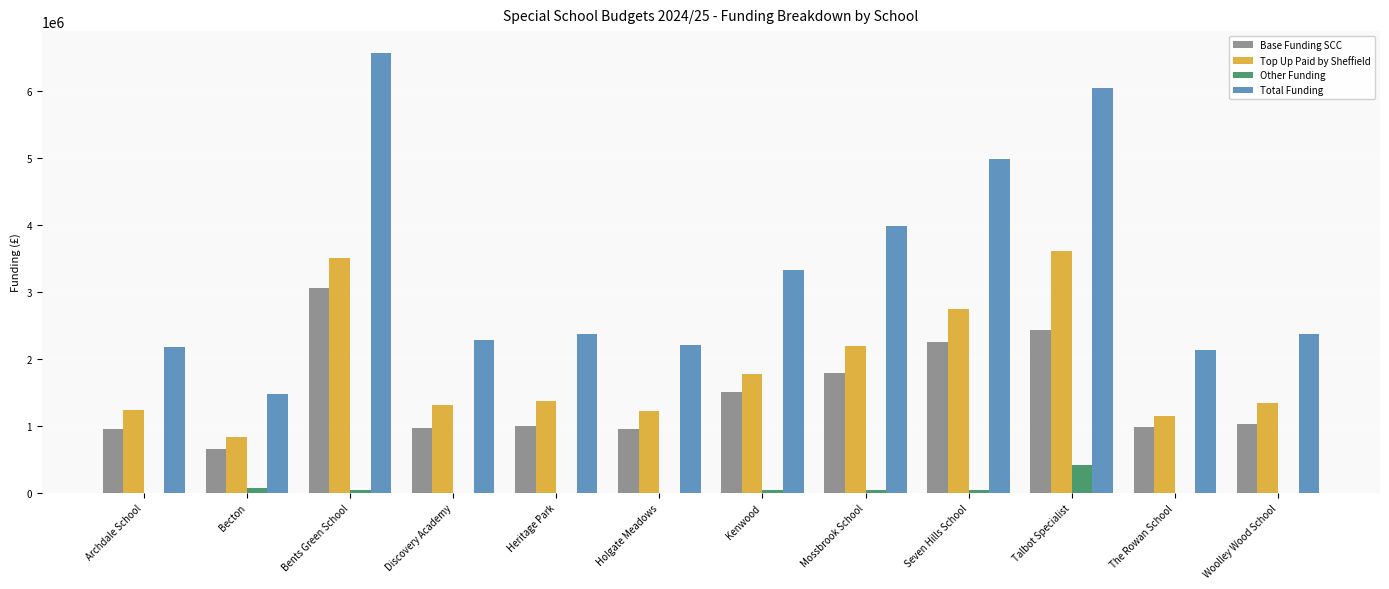

Is it true that Total Funding equals 3443704.3 at Holgate Meadows?

False